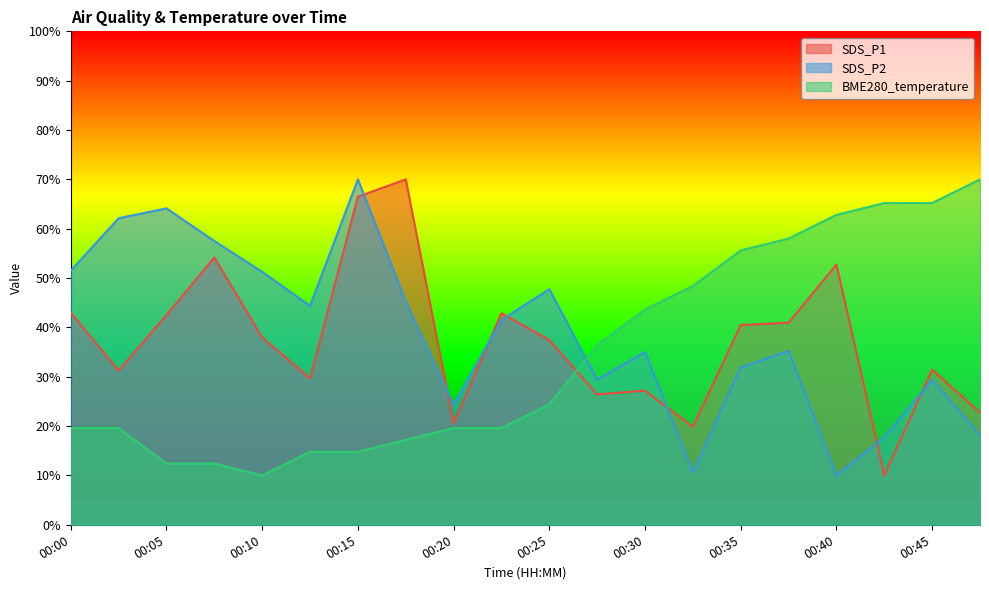

How many times do SDS_P1 and BME280_temperature cross each other?

1